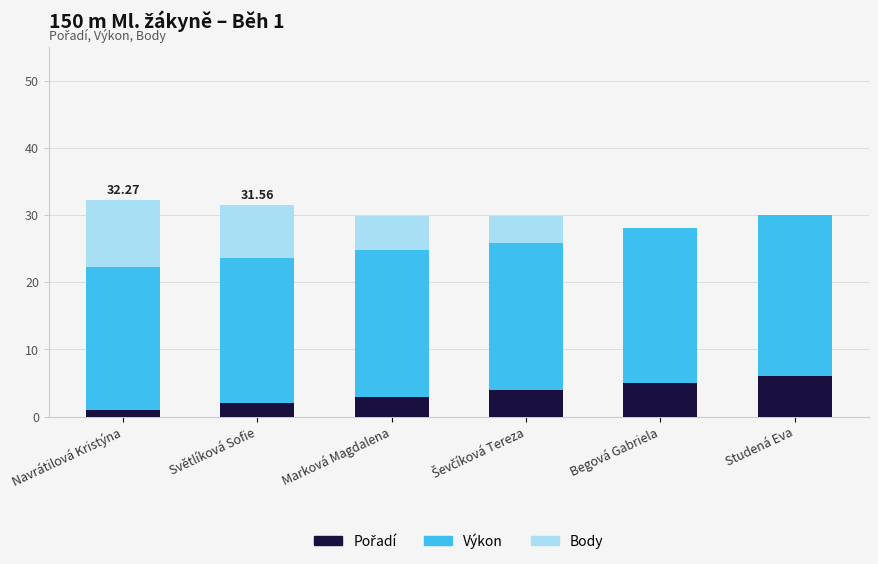

Count the number of data series in this chart.

3